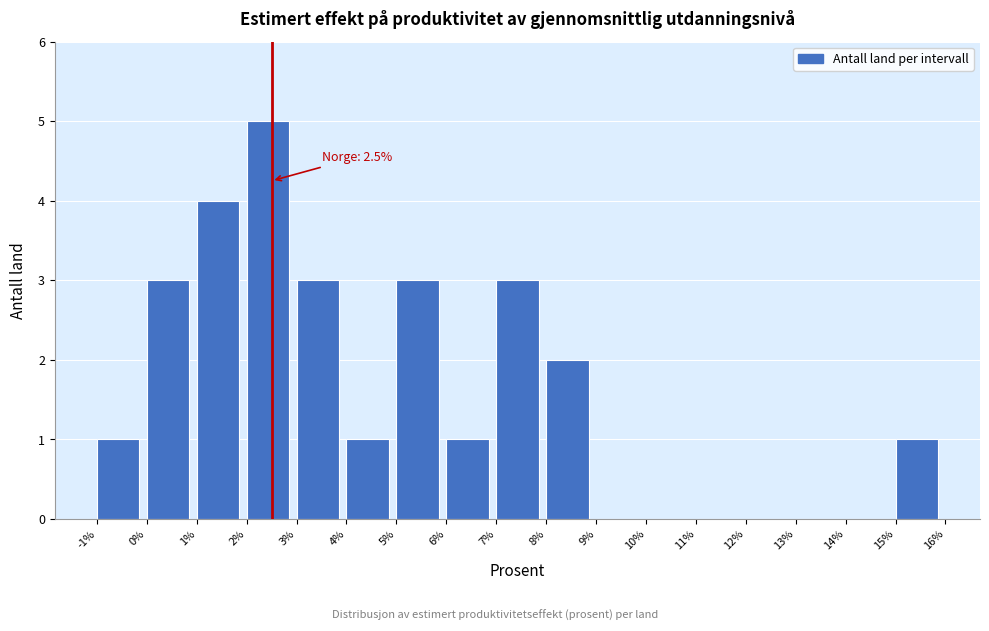

Which range on the x-axis has the tallest bar?

2% to 3%